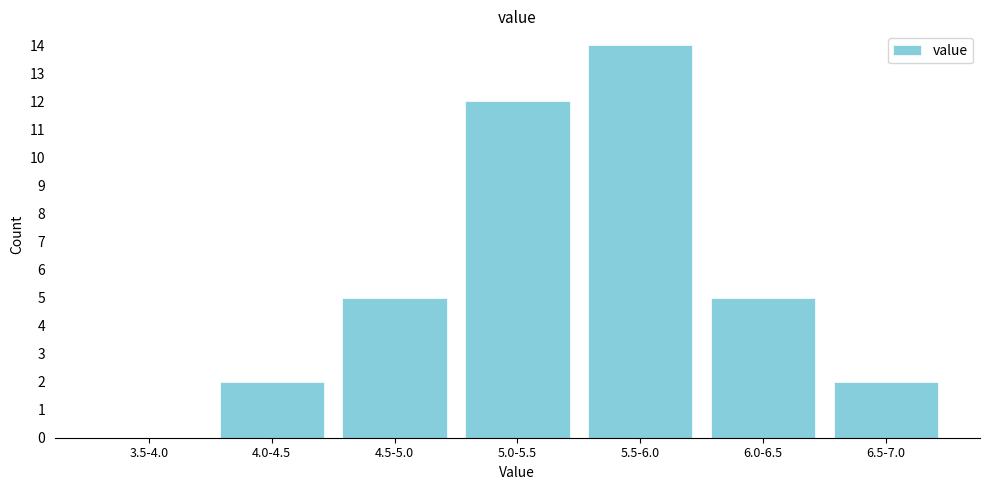

Reading left to right, list all the values displayed in this chart.

3.5-4.0=0	4.0-4.5=2	4.5-5.0=5	5.0-5.5=12	5.5-6.0=14	6.0-6.5=5	6.5-7.0=2